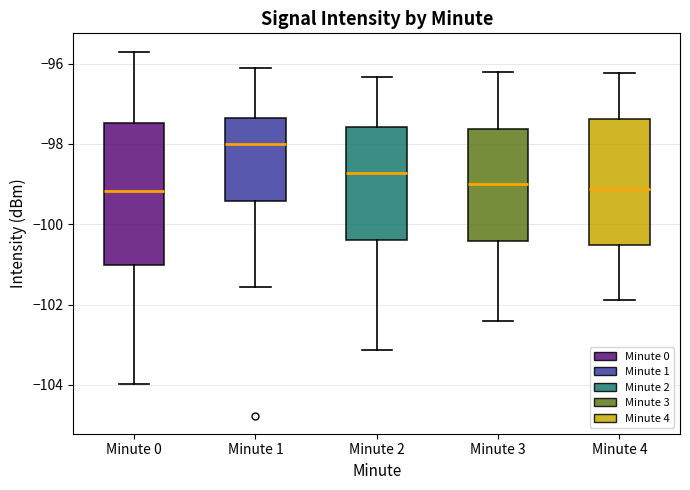

Reading left to right, read every box against the y-axis: the position of its median line, the range the box covers, and the ends of its whiskers. The values are not printed on the chart, so give them approximately, as read against the axis.

Minute 0: median -99.2, box -101.0 to -97.4, whiskers -104.0 to -95.8
Minute 1: median -98.0, box -99.4 to -97.4, whiskers -101.6 to -96.2
Minute 2: median -98.8, box -100.4 to -97.6, whiskers -103.2 to -96.4
Minute 3: median -99.0, box -100.4 to -97.6, whiskers -102.4 to -96.2
Minute 4: median -99.2, box -100.6 to -97.4, whiskers -101.8 to -96.2